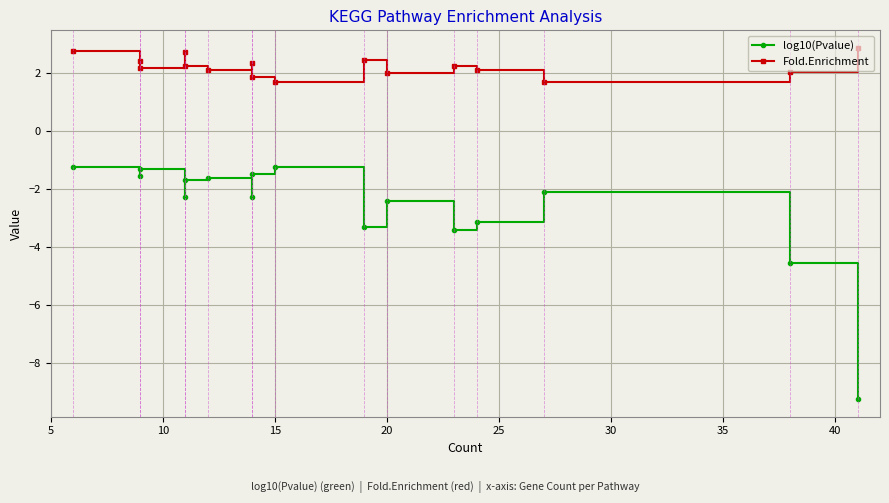

True or false: Fold.Enrichment has more than 2 points higher than both neighbors.

True